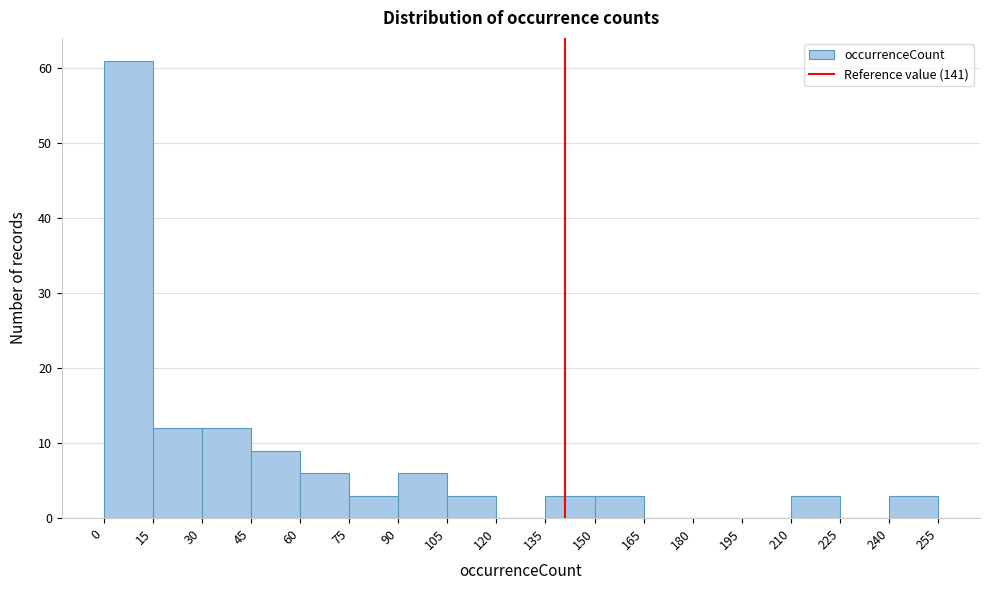

Reading left to right, transcribe this chart: for each bar, give the range it covers on the x-axis and its height. The values are not printed on the chart, so give them approximately, as read against the axis.

0 to 15: 61
15 to 30: 12
30 to 45: 12
45 to 60: 9
60 to 75: 6
75 to 90: 3
90 to 105: 6
105 to 120: 3
120 to 135: 0
135 to 150: 3
150 to 165: 3
165 to 180: 0
180 to 195: 0
195 to 210: 0
210 to 225: 3
225 to 240: 0
240 to 255: 3